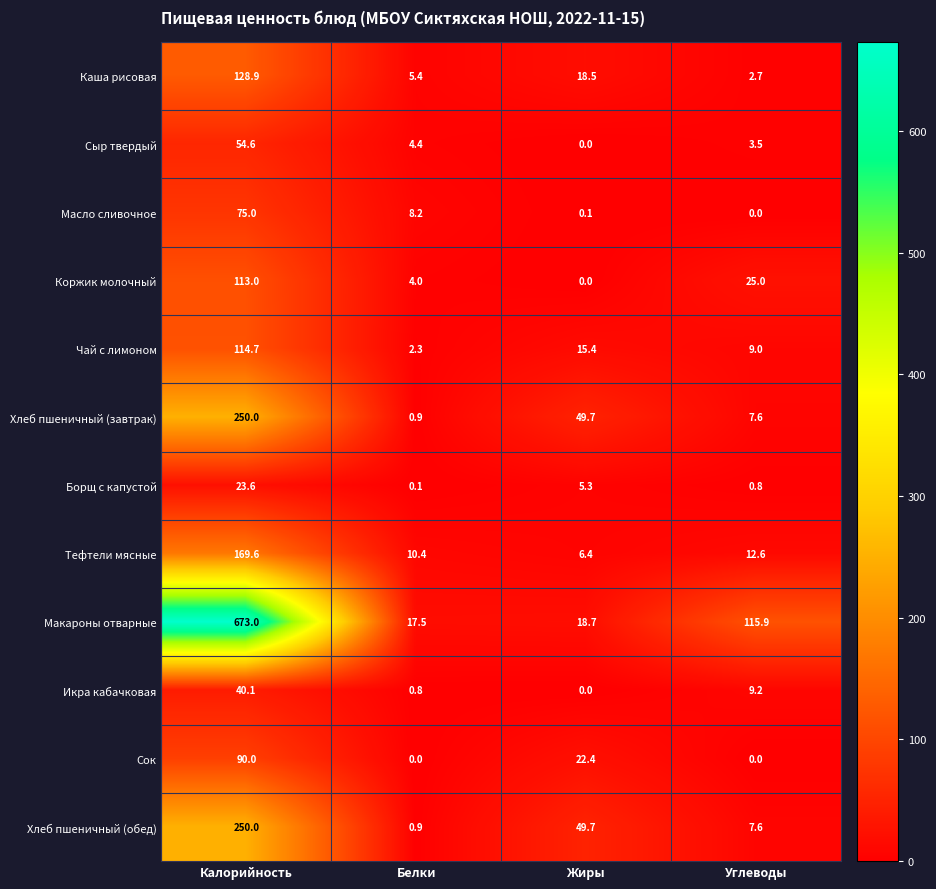

At which category does the chart reach its peak across all series?

Калорийность